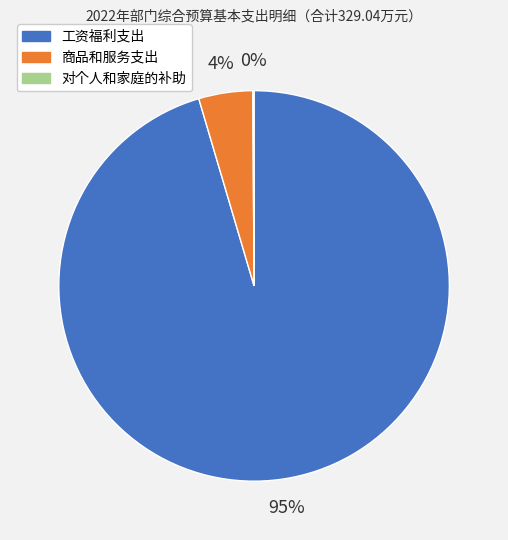

The 工资福利支出 slice represents 95% of the pie. True or false?

True